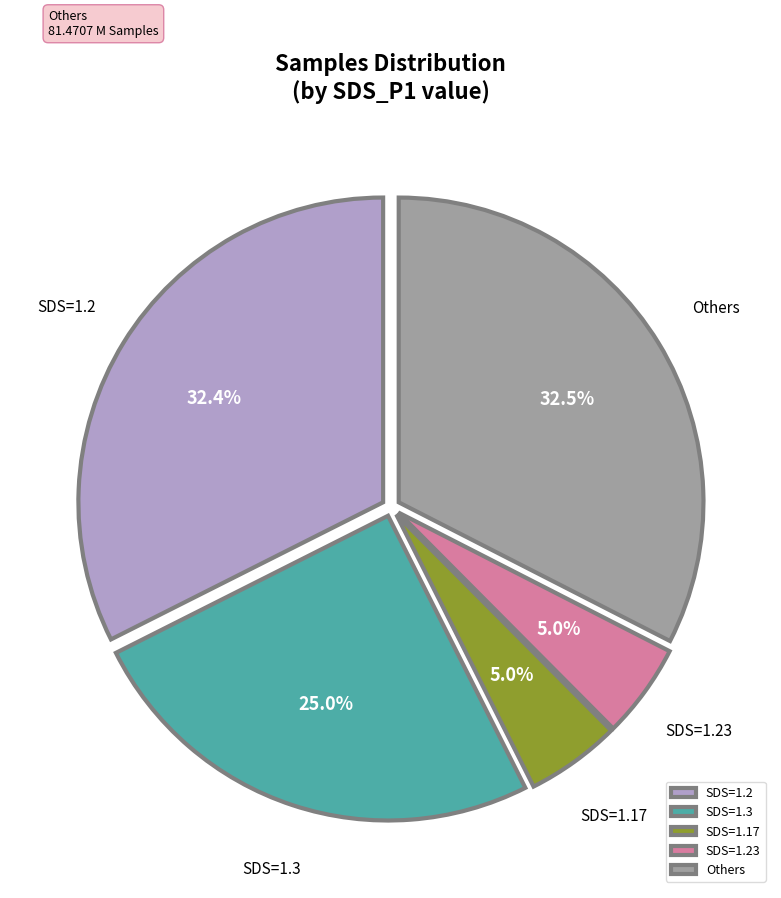

Does any single category account for the majority?

No